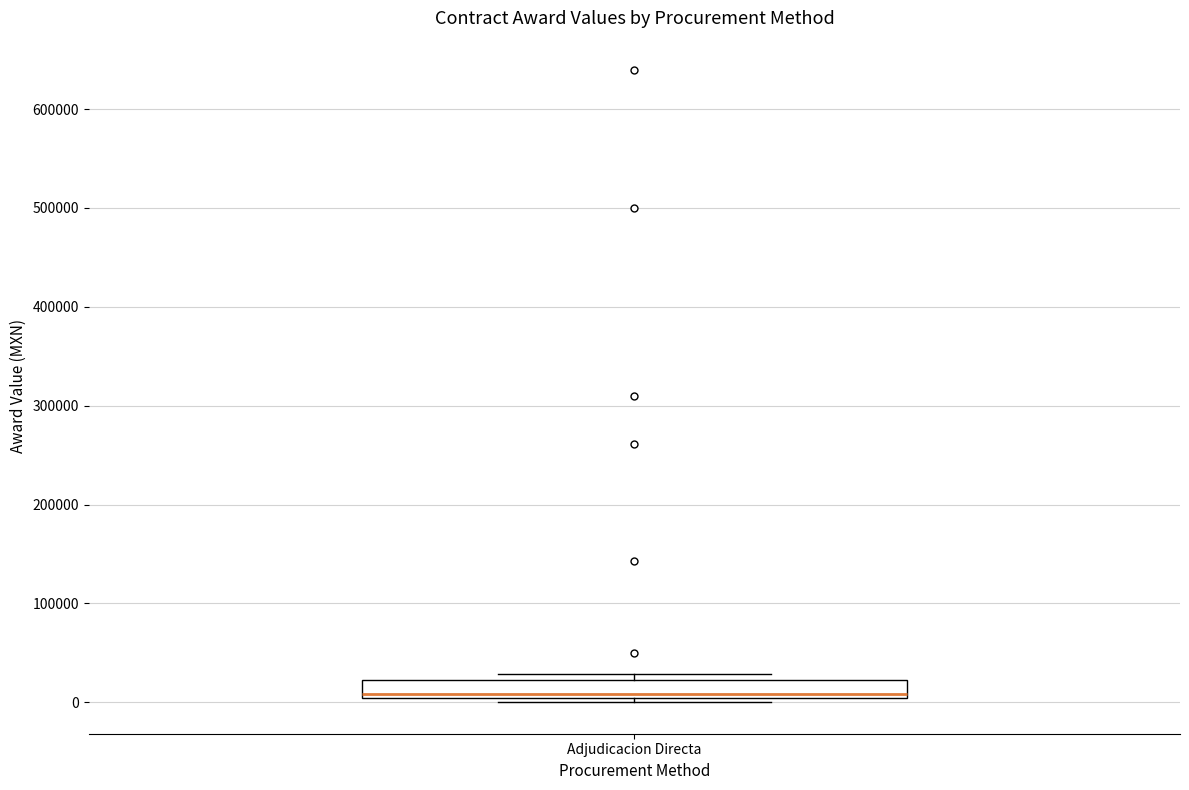

Where is the lower edge of the box for Adjudicacion Directa on the y-axis? The values are not printed on the chart, so give them approximately, as read against the axis.

0